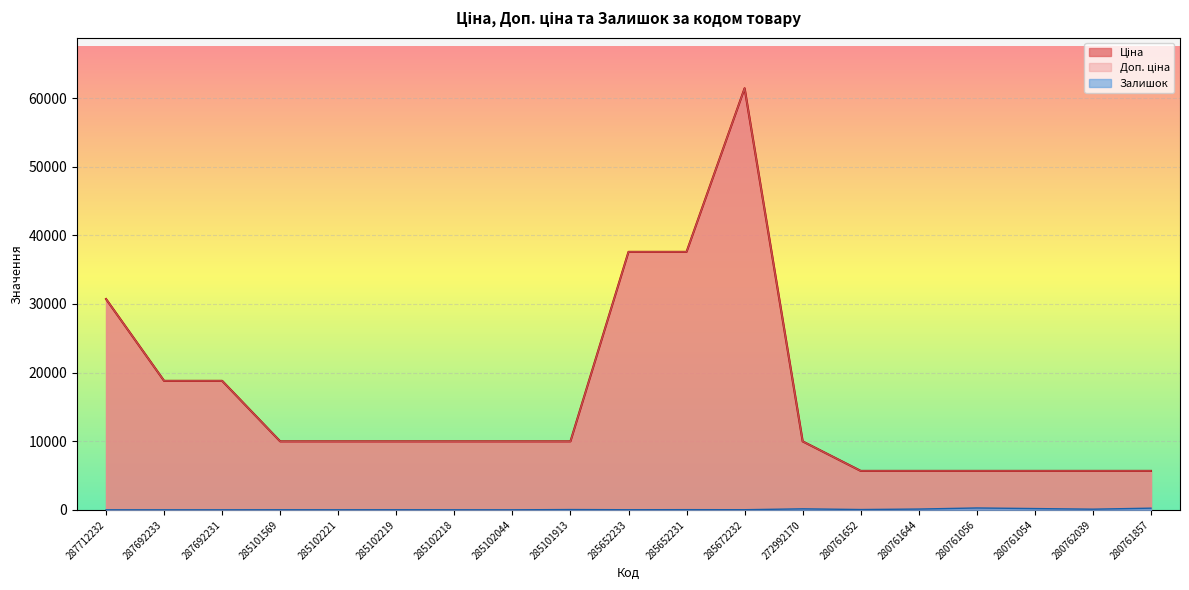

List the series in order of their peak value, highest first.

Ціна, Доп. ціна, Залишок